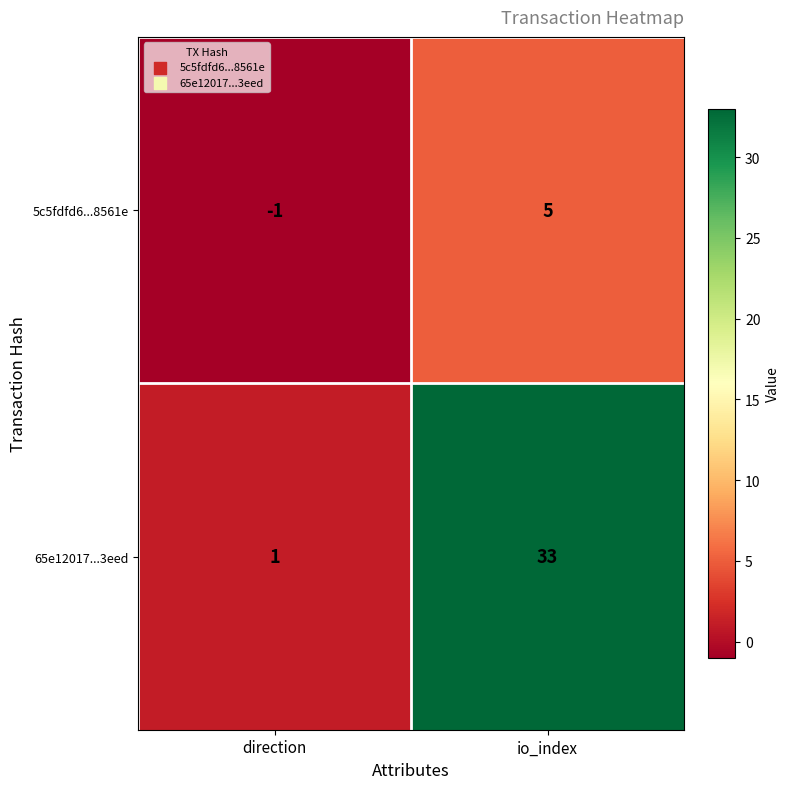

Rank the series by their average value, from highest to lowest.

65e12017...3eed, 5c5fdfd6...8561e